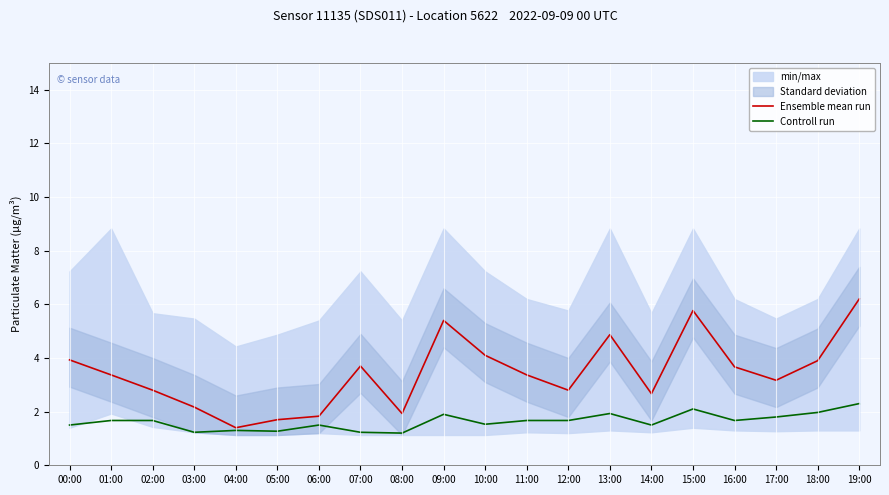

What is the average value of the Ensemble mean run series?

3.4